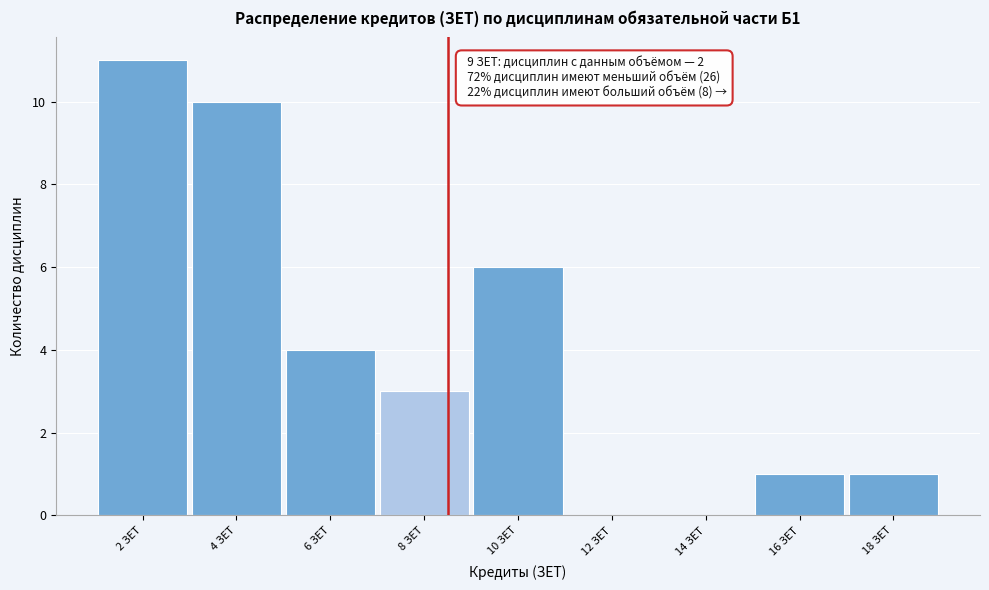

Reading left to right, list all the values displayed in this chart.

2 ЗЕТ=11	4 ЗЕТ=10	6 ЗЕТ=4	8 ЗЕТ=3	10 ЗЕТ=6	12 ЗЕТ=0	14 ЗЕТ=0	16 ЗЕТ=1	18 ЗЕТ=1